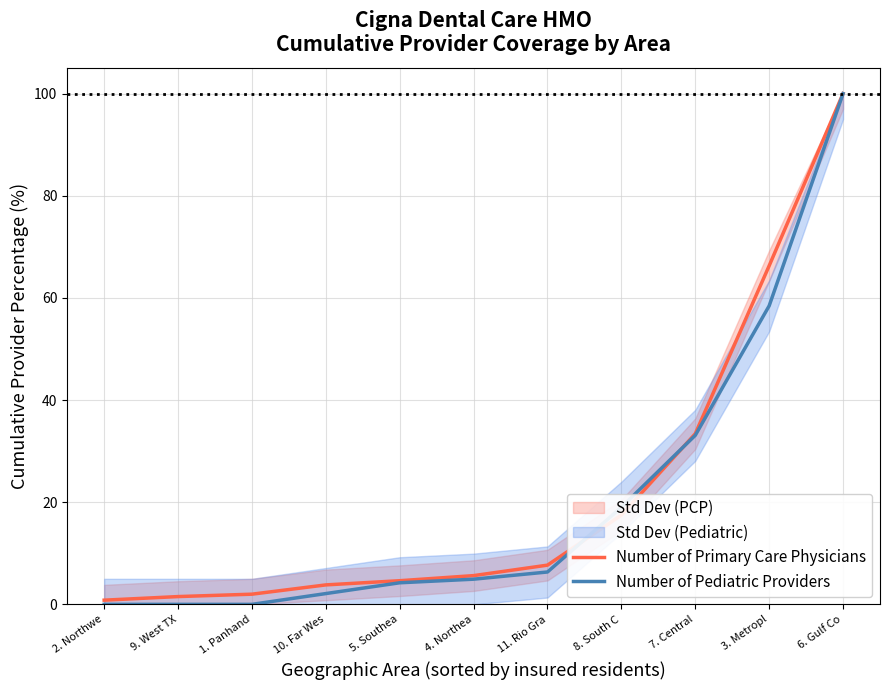

What is the label of the 3rd point from the right?

7. Central